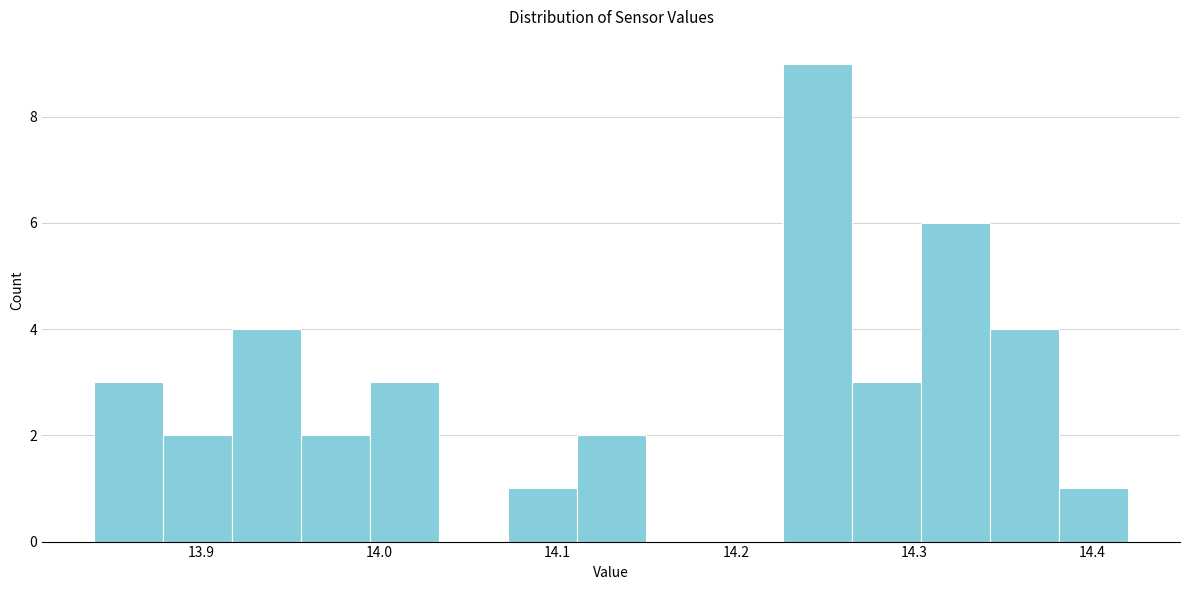

Around what value on the x-axis is the tallest bar? Give the approximate position of its centre, as read against the axis.

14.25